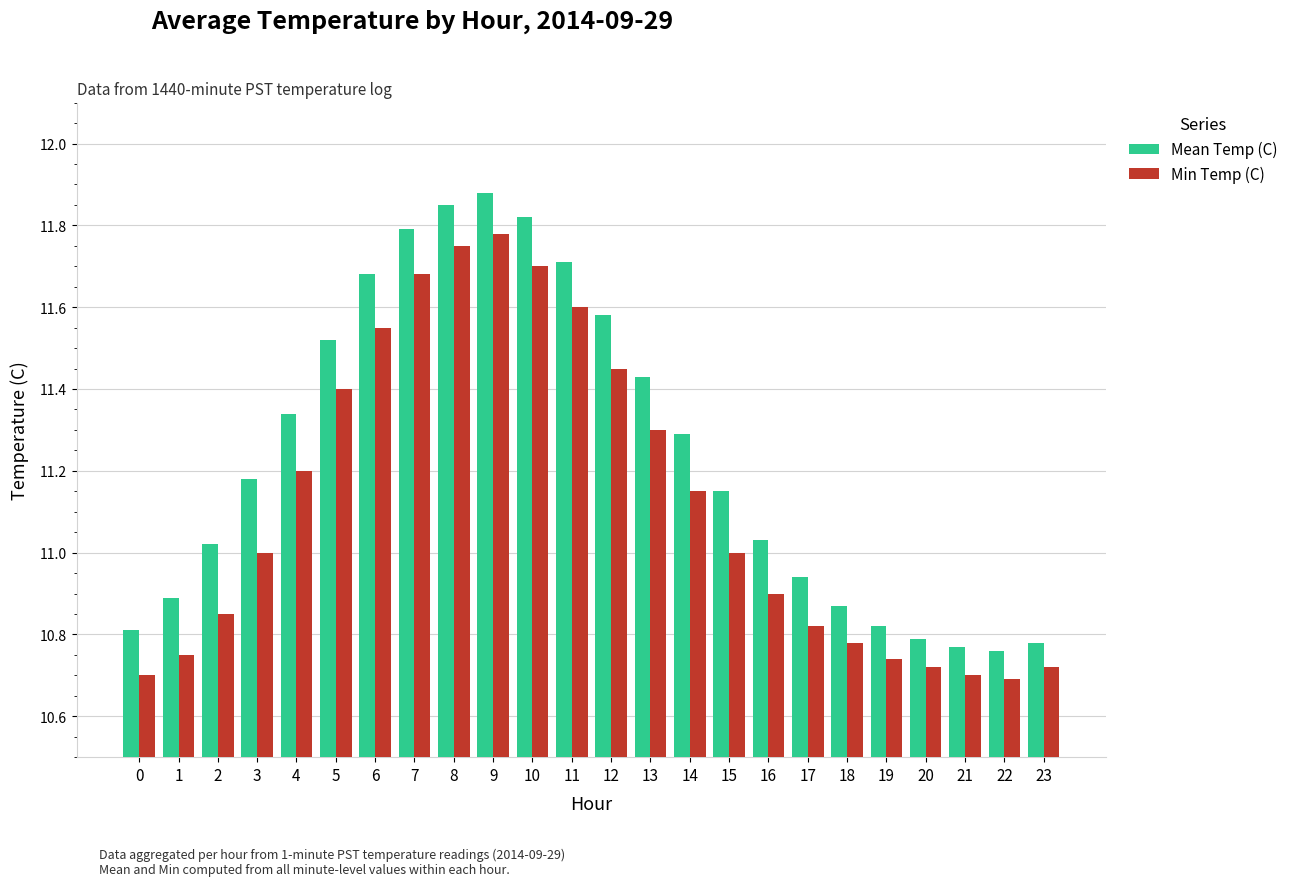

What is the average value of the Min Temp (C) series?

11.1